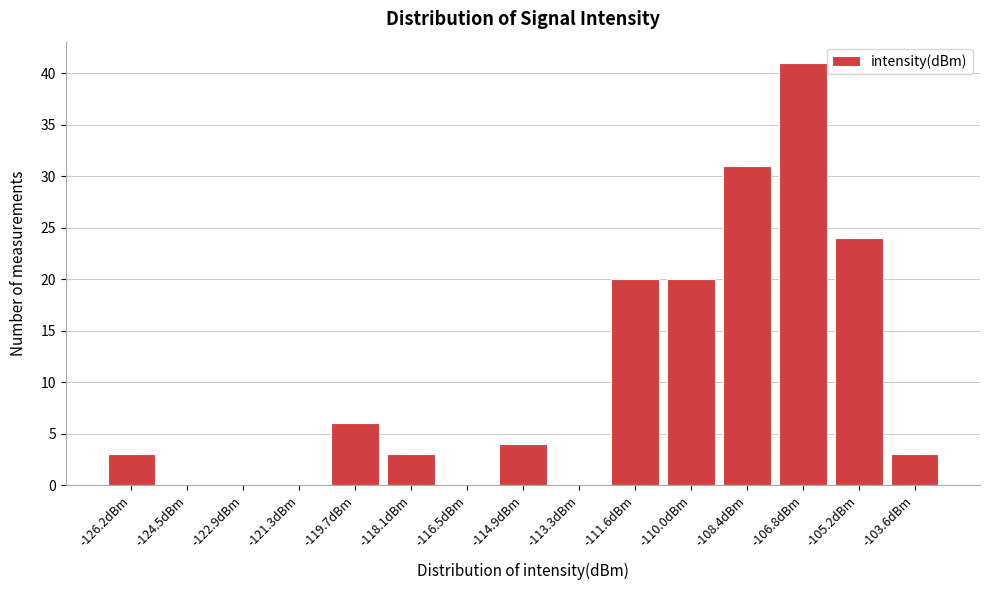

Reading right to left, extract all data points from this chart.

-103.6dBm=3	-105.2dBm=24	-106.8dBm=41	-108.4dBm=31	-110.0dBm=20	-111.6dBm=20	-113.3dBm=0	-114.9dBm=4	-116.5dBm=0	-118.1dBm=3	-119.7dBm=6	-121.3dBm=0	-122.9dBm=0	-124.5dBm=0	-126.2dBm=3